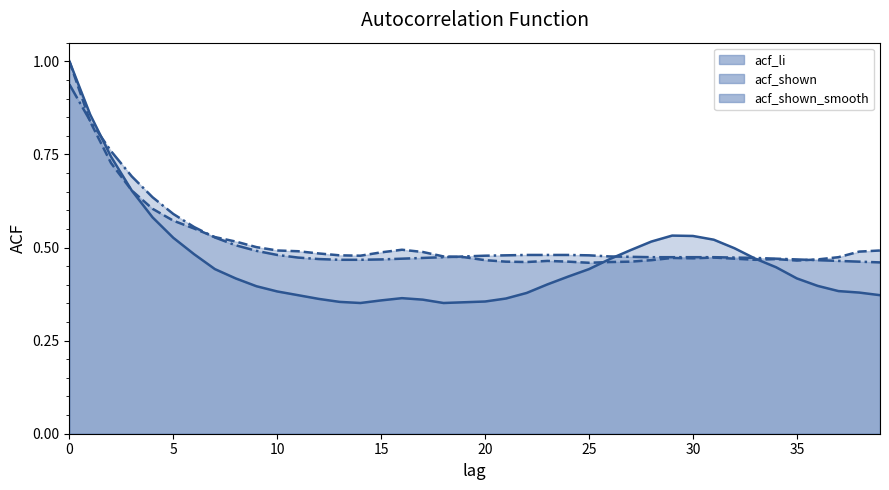

How many interior local peaks does the acf_shown series have?

5